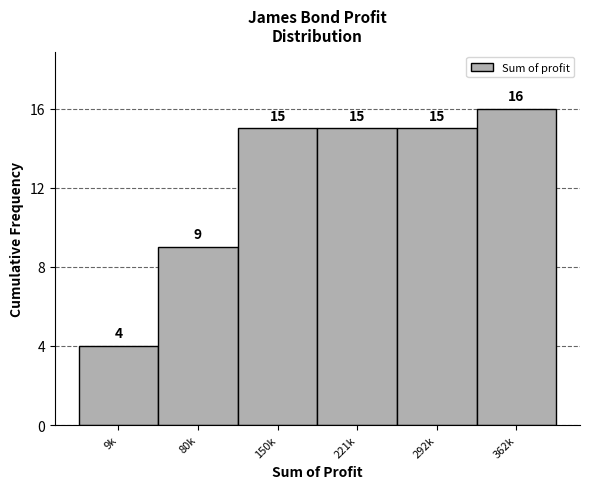

Reading left to right, extract all data points from this chart.

4	9	15	15	15	16